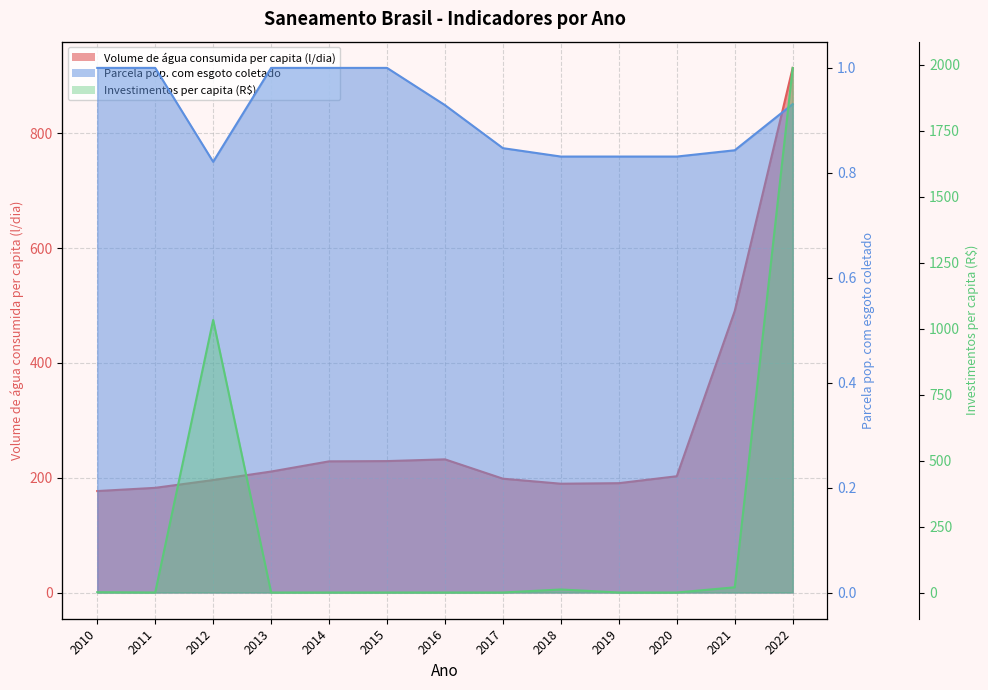

In Parcela pop. com esgoto coletado, how many points are lower than both neighbors (excluding endpoints)?

1